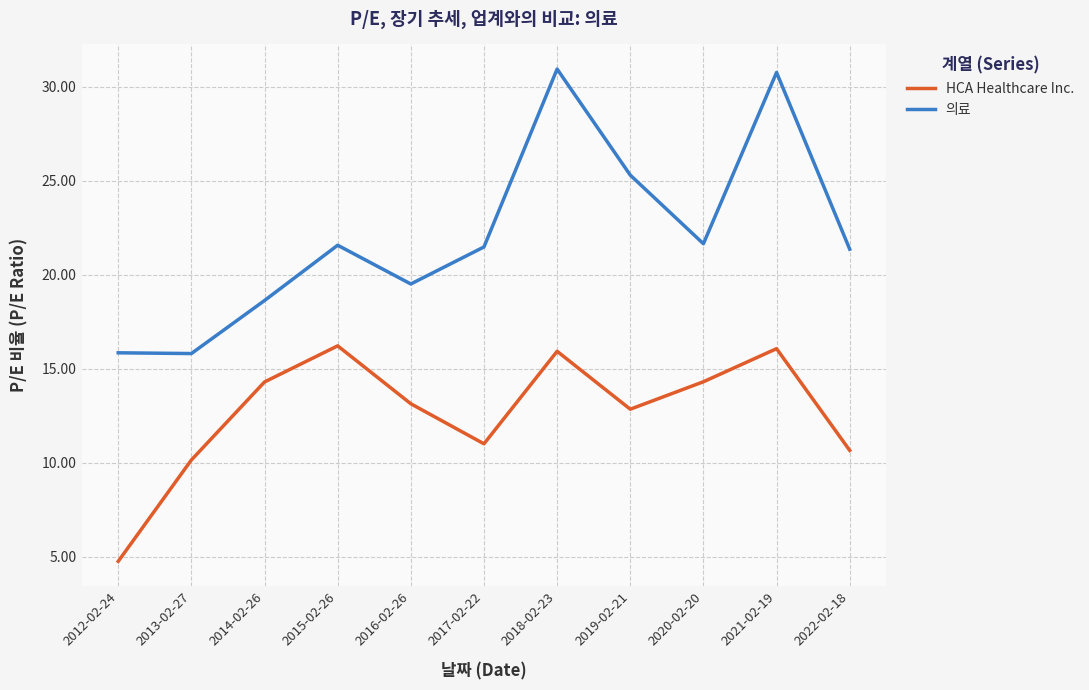

List the series in order of their overall mean, lowest first.

HCA Healthcare Inc., 의료